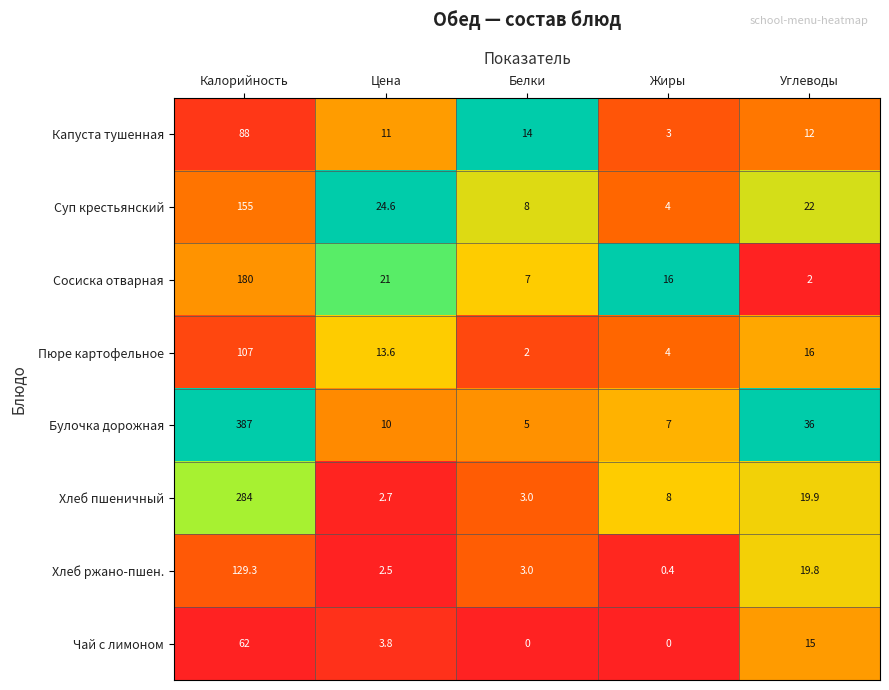

Which series has the largest total across all categories?

Булочка дорожная